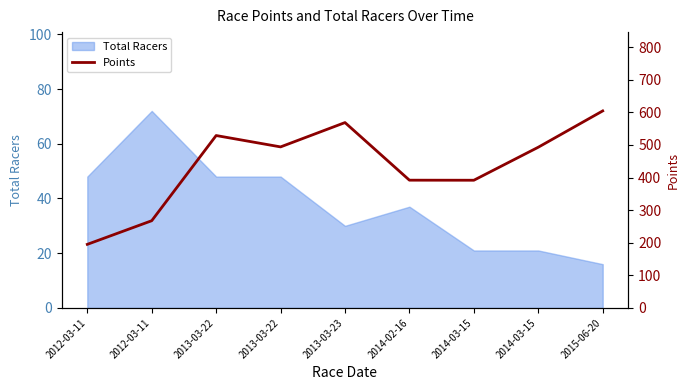

The chart shows a value of 607.4 at 2014-03-15. True or false?

False